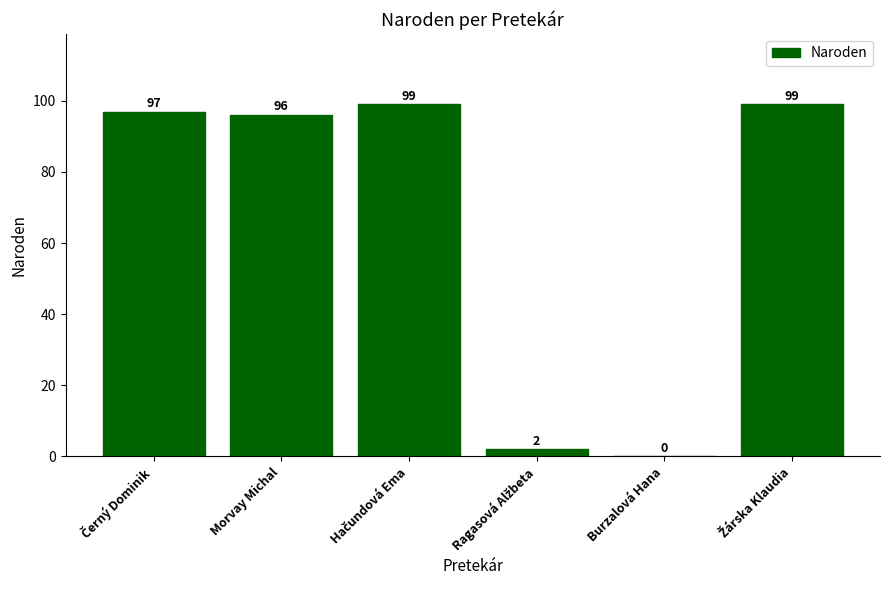

What is the greatest value displayed?

99